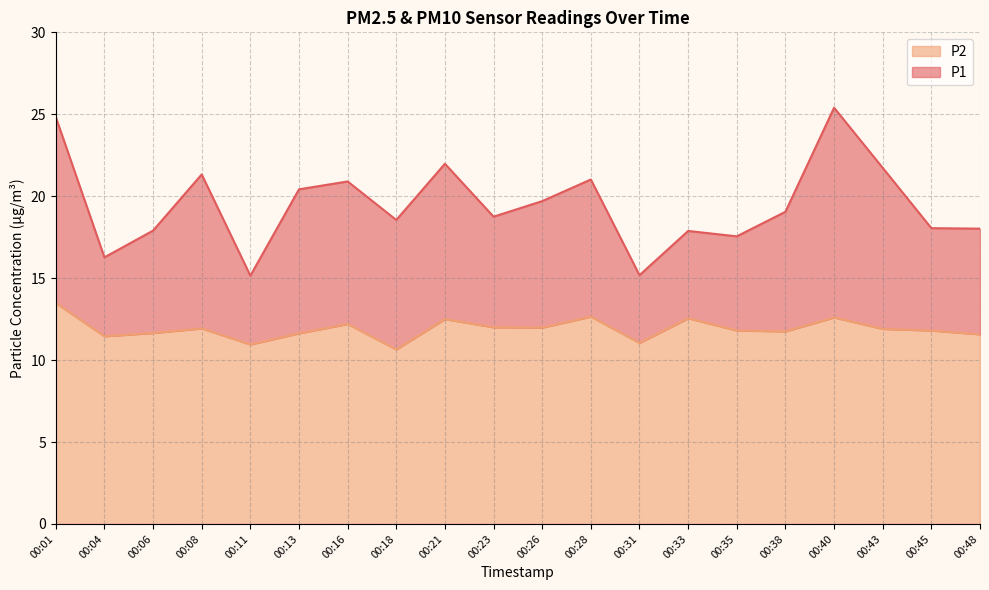

Reading right to left, extract all data points from this chart.

P1: 00:48=18.0	00:45=18.1	00:43=21.7	00:40=25.4	00:38=19.1	00:35=17.6	00:33=17.9	00:31=15.2	00:28=21.0	00:26=19.7	00:23=18.8	00:21=22.0	00:18=18.6	00:16=20.9	00:13=20.4	00:11=15.2	00:08=21.3	00:06=17.9	00:04=16.3	00:01=24.8
P2: 00:48=11.6	00:45=11.8	00:43=11.9	00:40=12.6	00:38=11.8	00:35=11.8	00:33=12.6	00:31=11.1	00:28=12.7	00:26=12.0	00:23=12.0	00:21=12.5	00:18=10.7	00:16=12.2	00:13=11.6	00:11=10.9	00:08=11.9	00:06=11.7	00:04=11.4	00:01=13.5